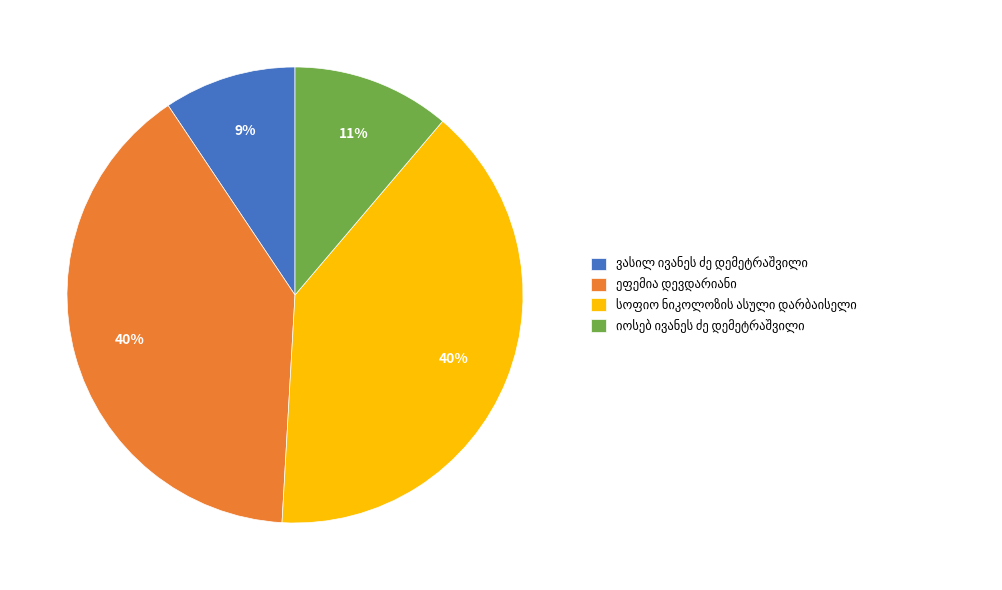

To the nearest percent, what is the average slice percentage?

25%